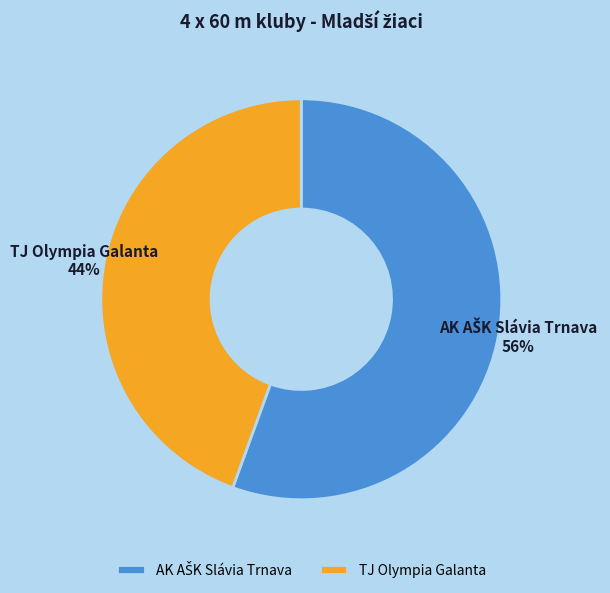

To the nearest percent, what percentage of the pie is TJ Olympia Galanta?

44%